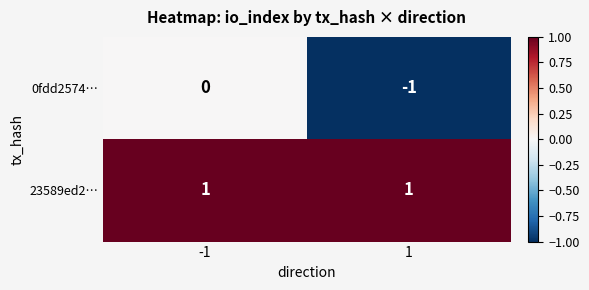

The value of 23589ed2… at 1 is 0. True or false?

False